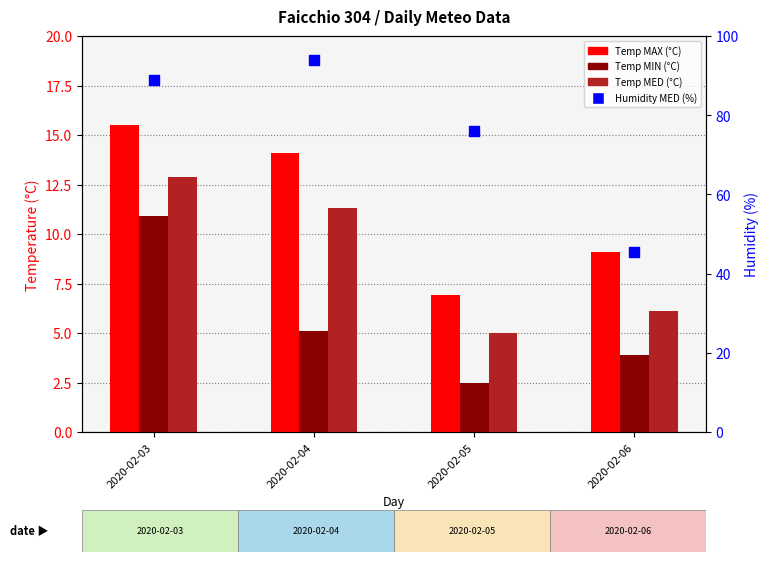

At how many categories does at least one series exceed 6?

4